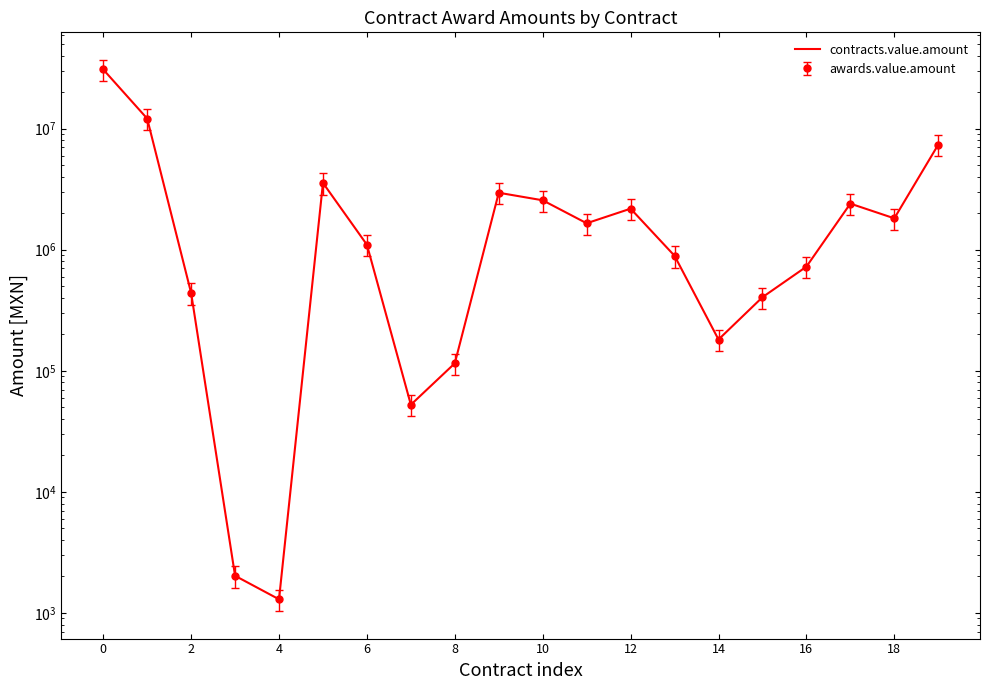

What is the minimum value shown in the chart?

1293.6